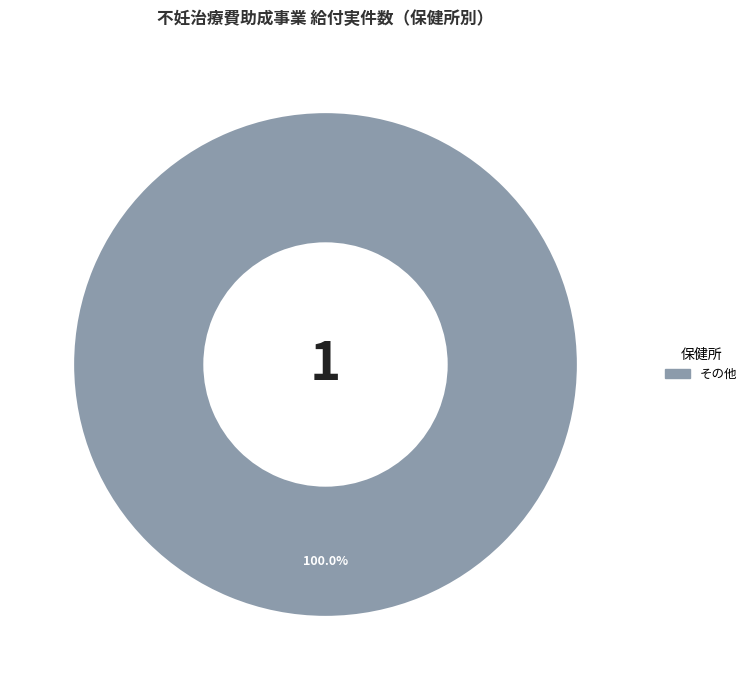

Is there any slice that represents more than half of the pie?

Yes